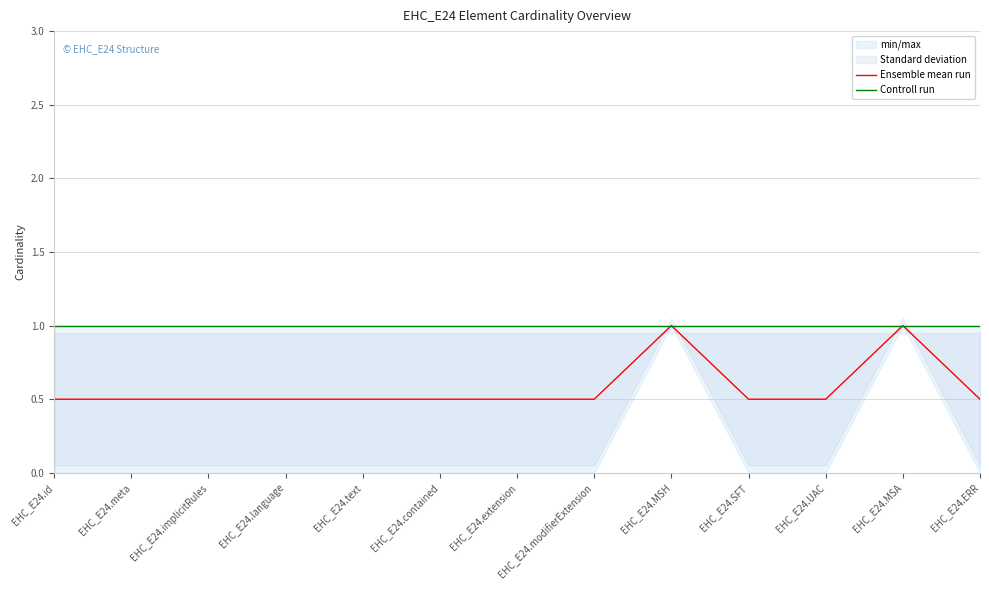

The Controll run series shows 1.0 at EHC_E24.extension. True or false?

True